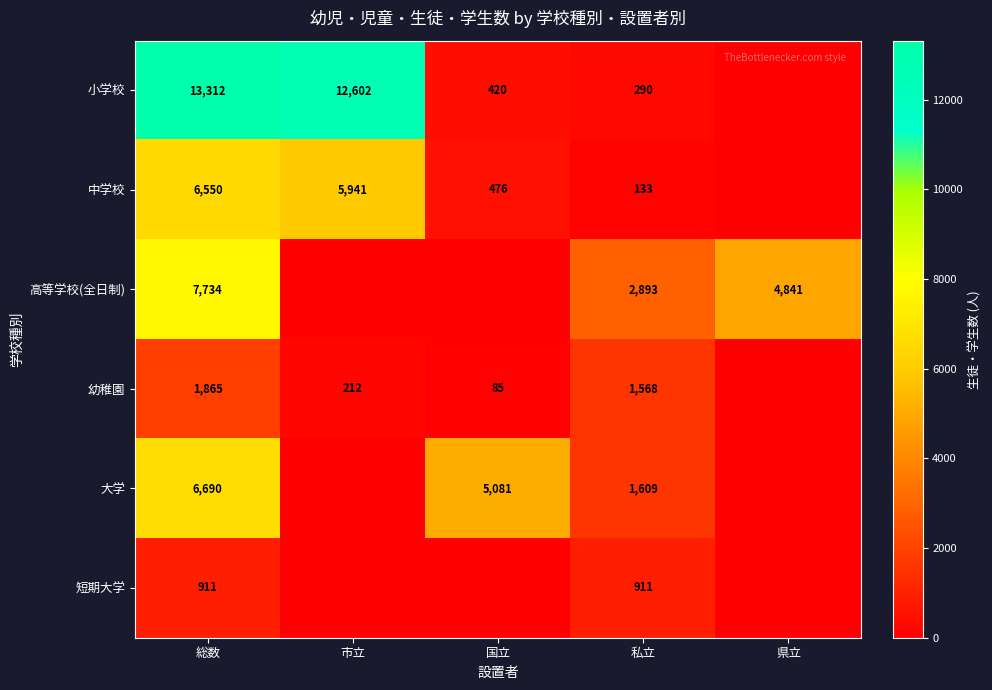

What is the sum of the 小学校 values at 総数 and 市立?

25914